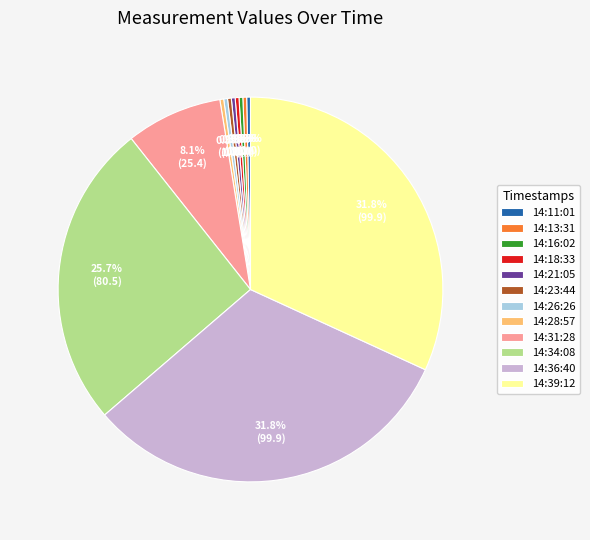

To the nearest percent, what is the difference between the largest and smallest slice percentages?

32%